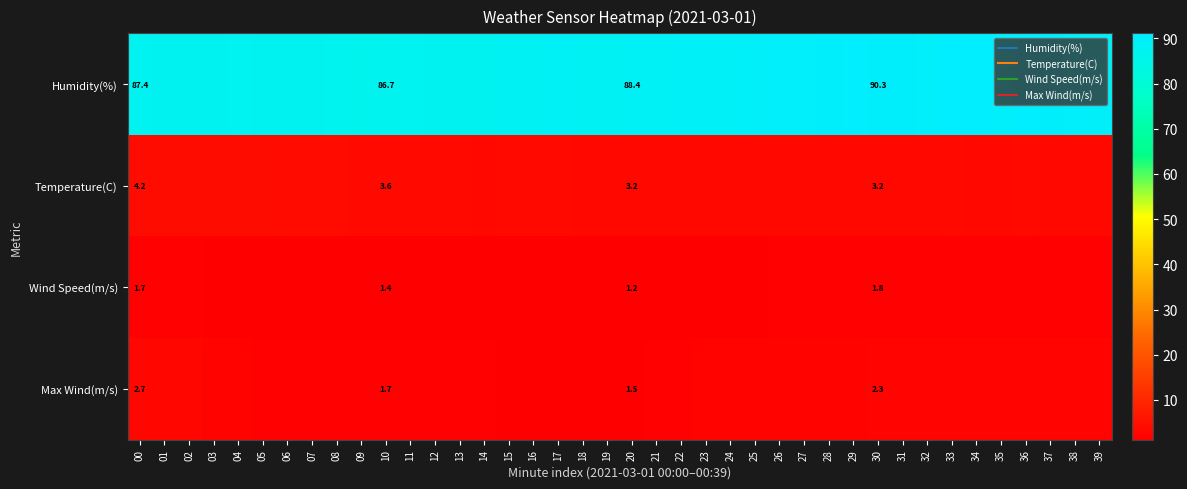

Read the Temperature(C) value at 33.

3.4